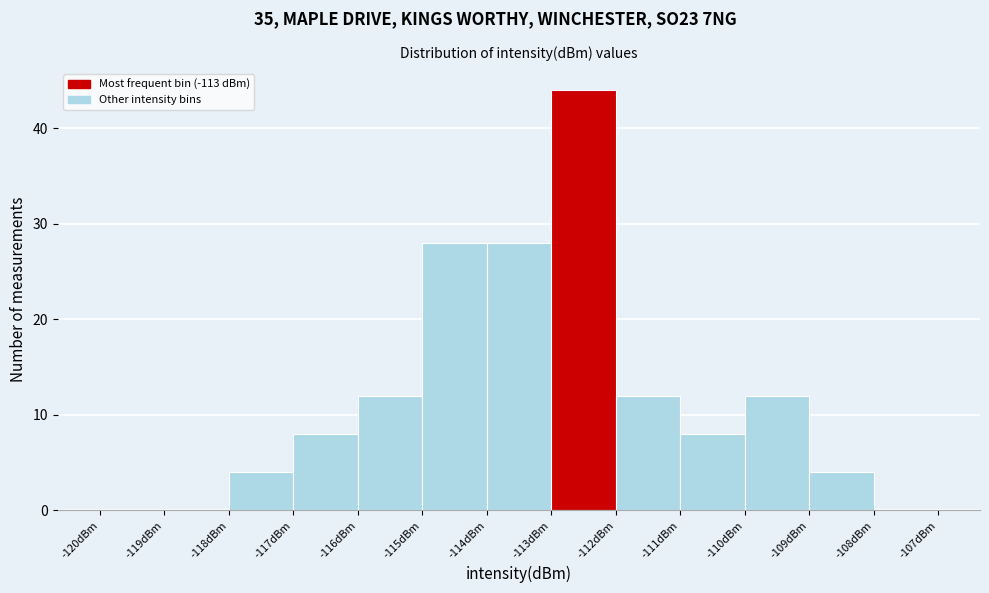

Reading left to right, list every bar in this chart as the range it spans on the x-axis followed by its height. The values are not printed on the chart, so give them approximately, as read against the axis.

-120 to -119: 0
-119 to -118: 0
-118 to -117: 4
-117 to -116: 8
-116 to -115: 12
-115 to -114: 28
-114 to -113: 28
-113 to -112: 44
-112 to -111: 12
-111 to -110: 8
-110 to -109: 12
-109 to -108: 4
-108 to -107: 0